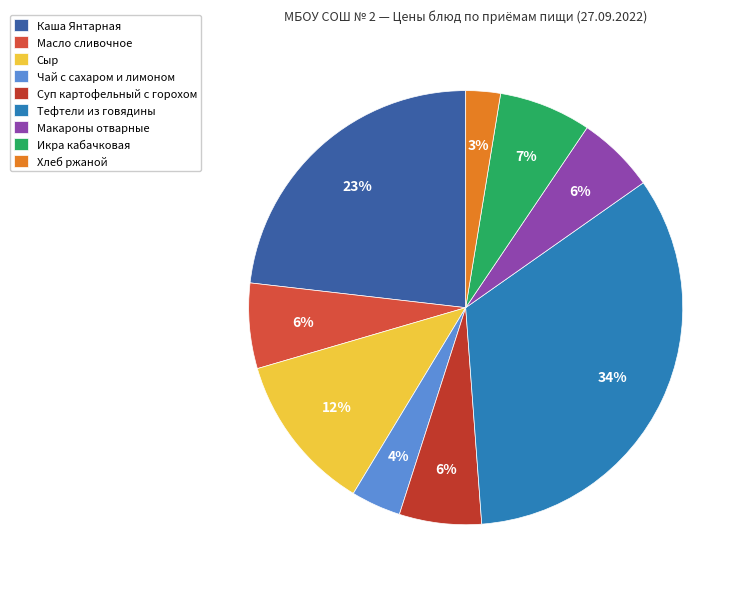

To the nearest percent, what percentage of the pie is Сыр?

12%